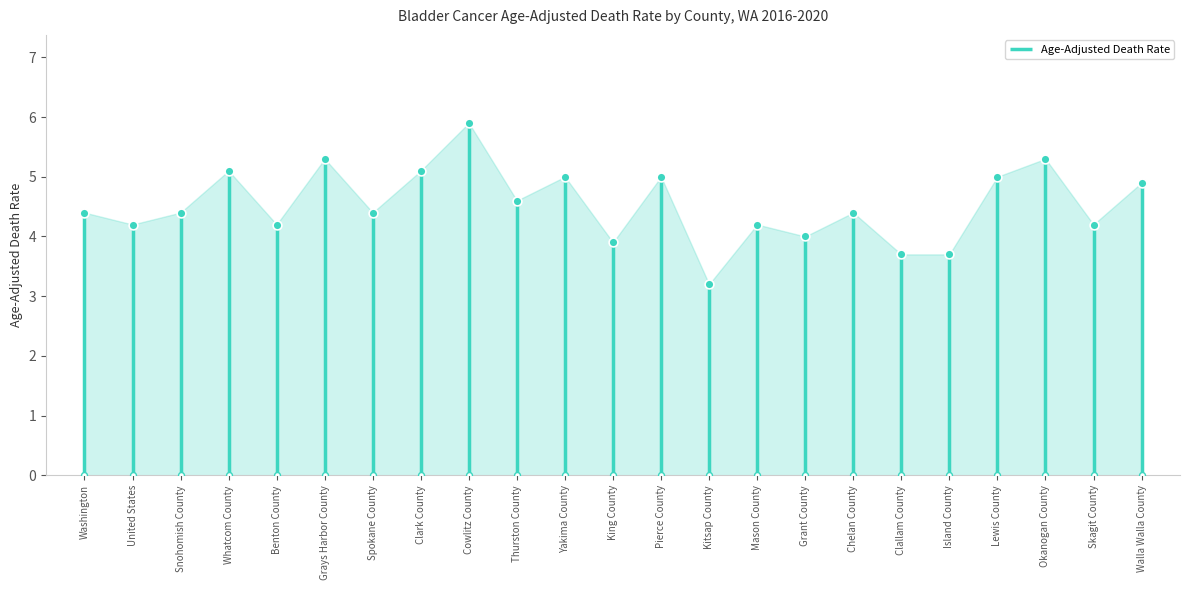

Which has a higher value, Mason County or Cowlitz County?

Cowlitz County